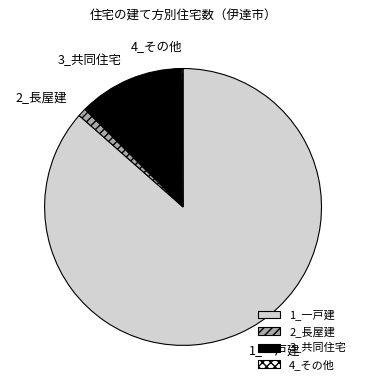

What is the largest slice in the pie chart?

1_一戸建